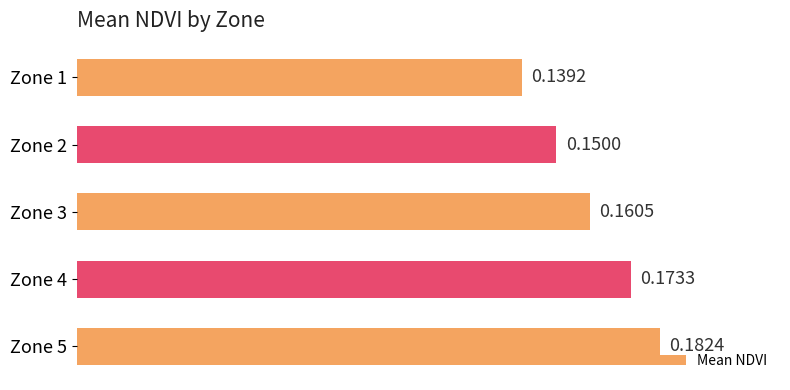

List the labels in order of value, smallest first.

Zone 1, Zone 2, Zone 3, Zone 4, Zone 5